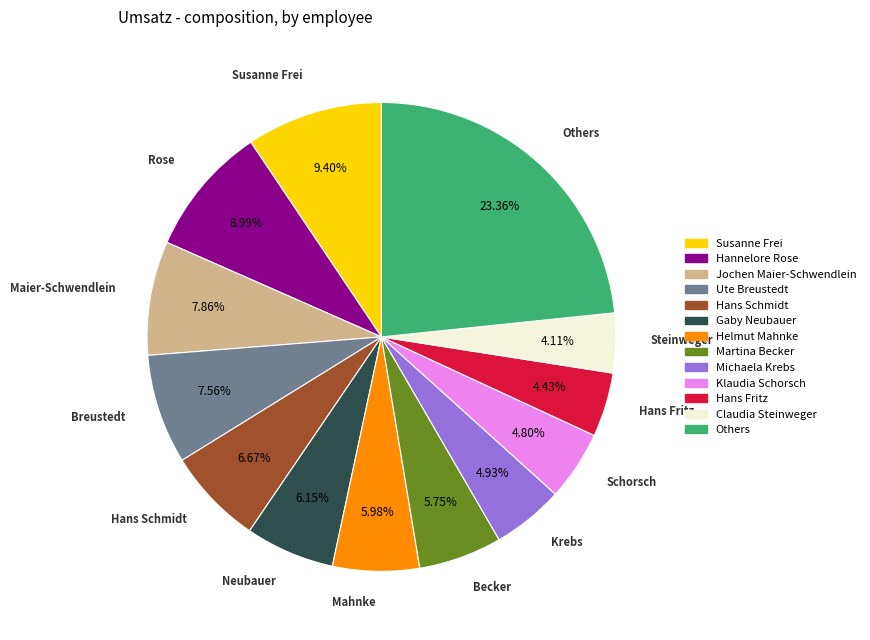

What percentage is the Hans Schmidt slice, to the nearest percent?

7%